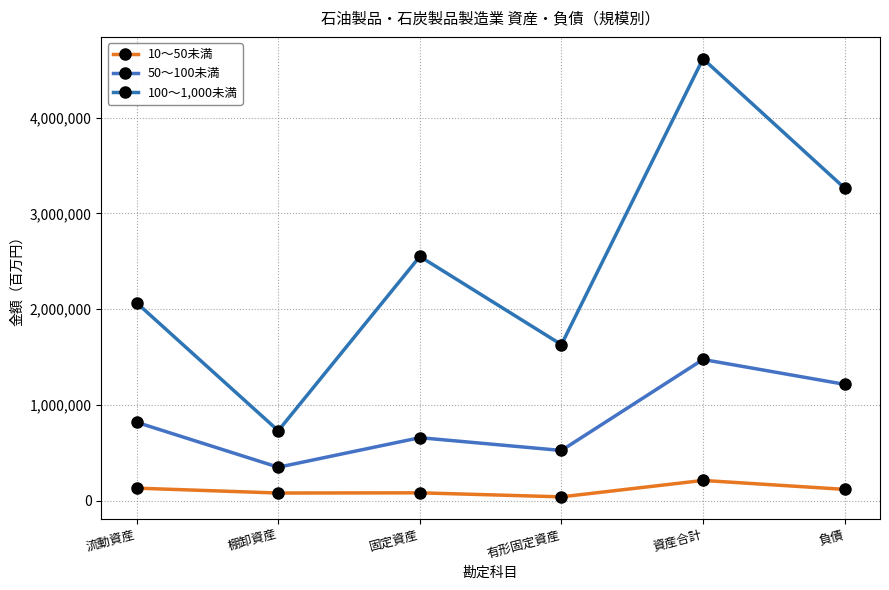

The 100～1,000未満 series shows 2550333 at 固定資産. True or false?

True